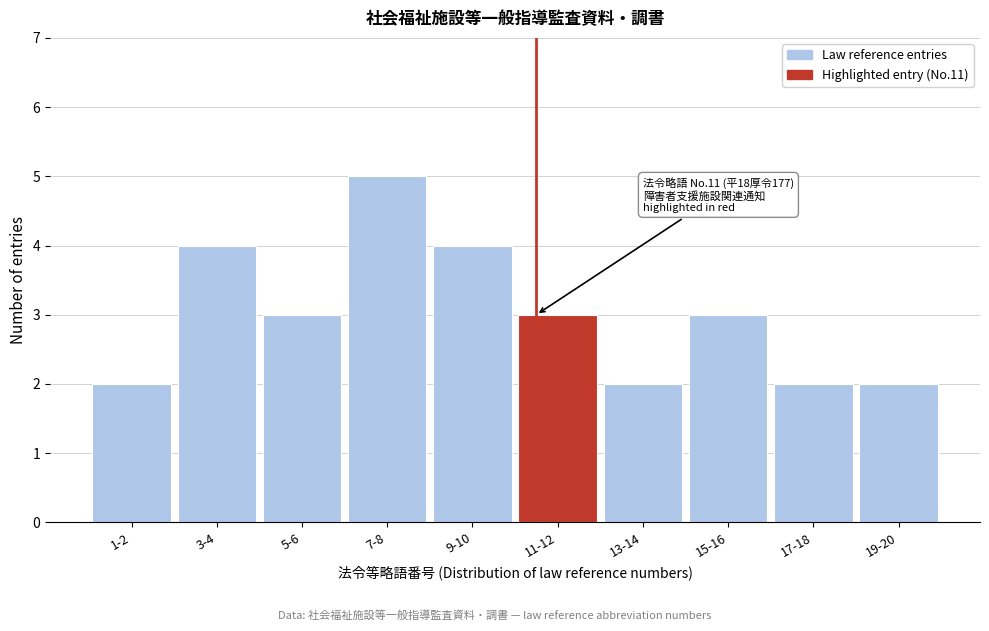

Reading left to right, transcribe all the data shown in this chart.

1-2=2	3-4=4	5-6=3	7-8=5	9-10=4	11-12=3	13-14=2	15-16=3	17-18=2	19-20=2